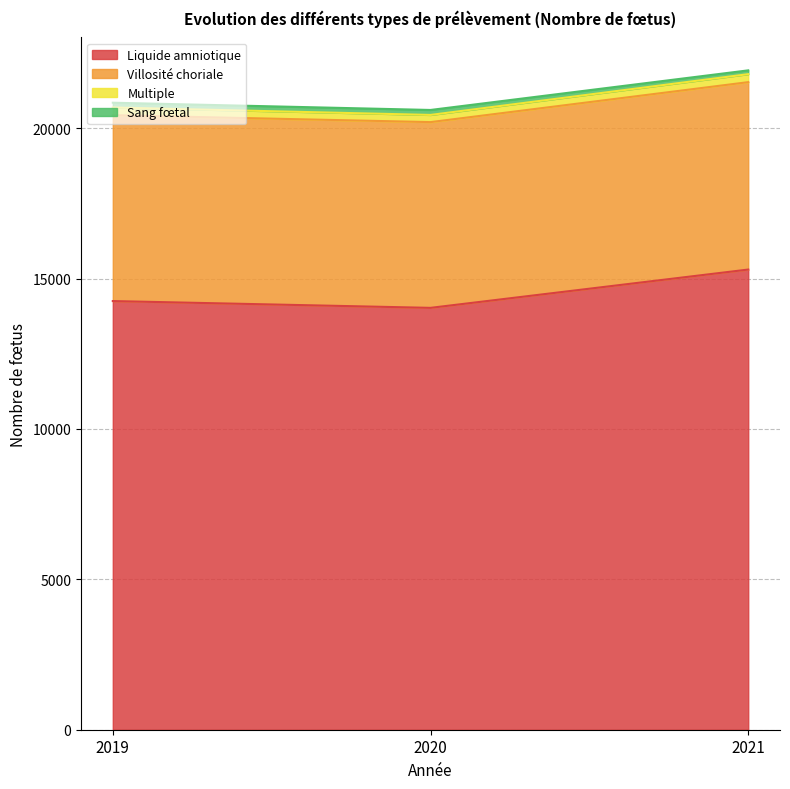

Where is Liquide amniotique nearest to the value 14664?

2019